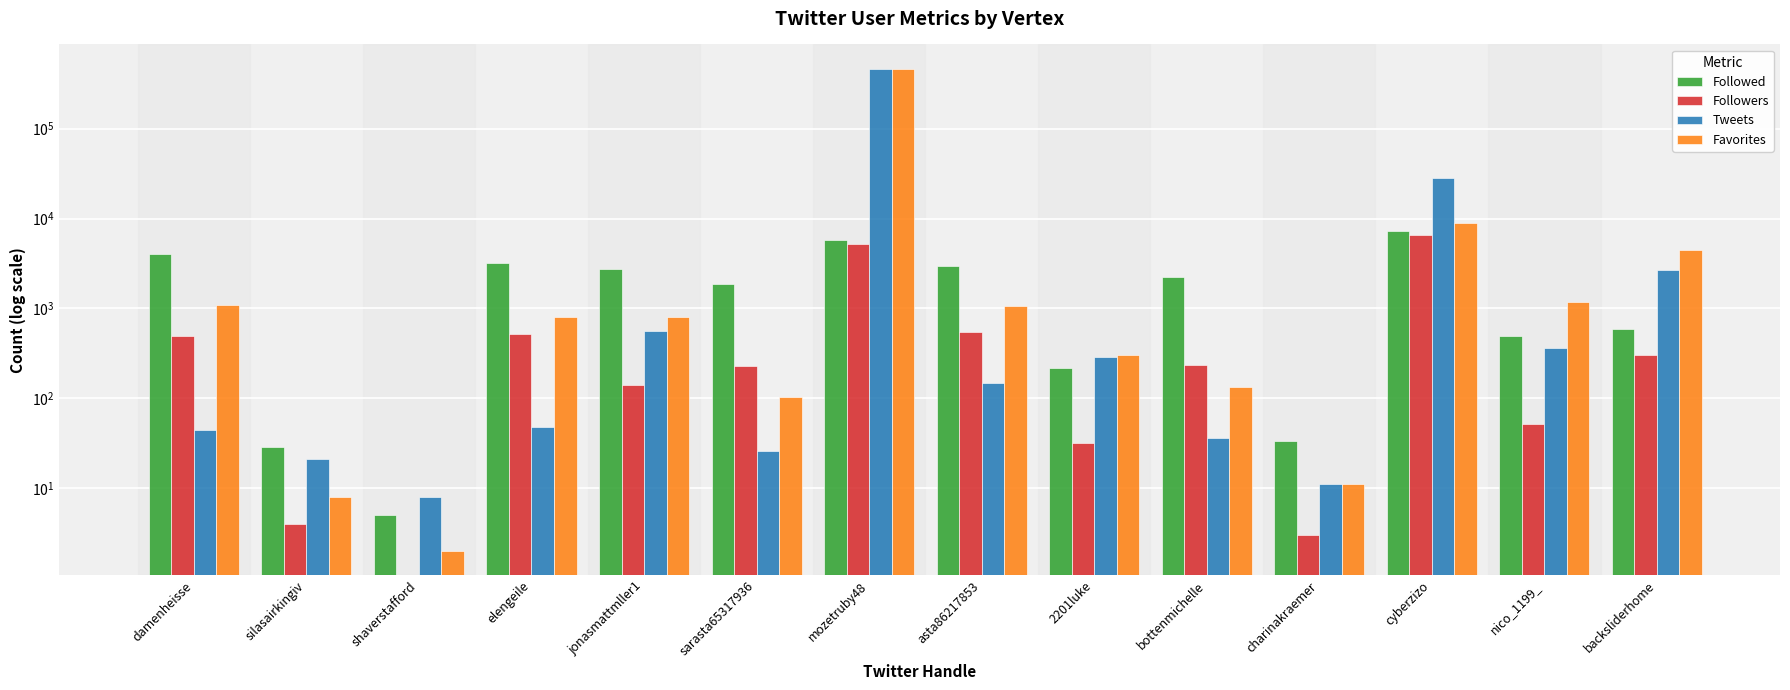

Is the value of Favorites at bottenmichelle greater than the value of Followers at 2201luke?

Yes